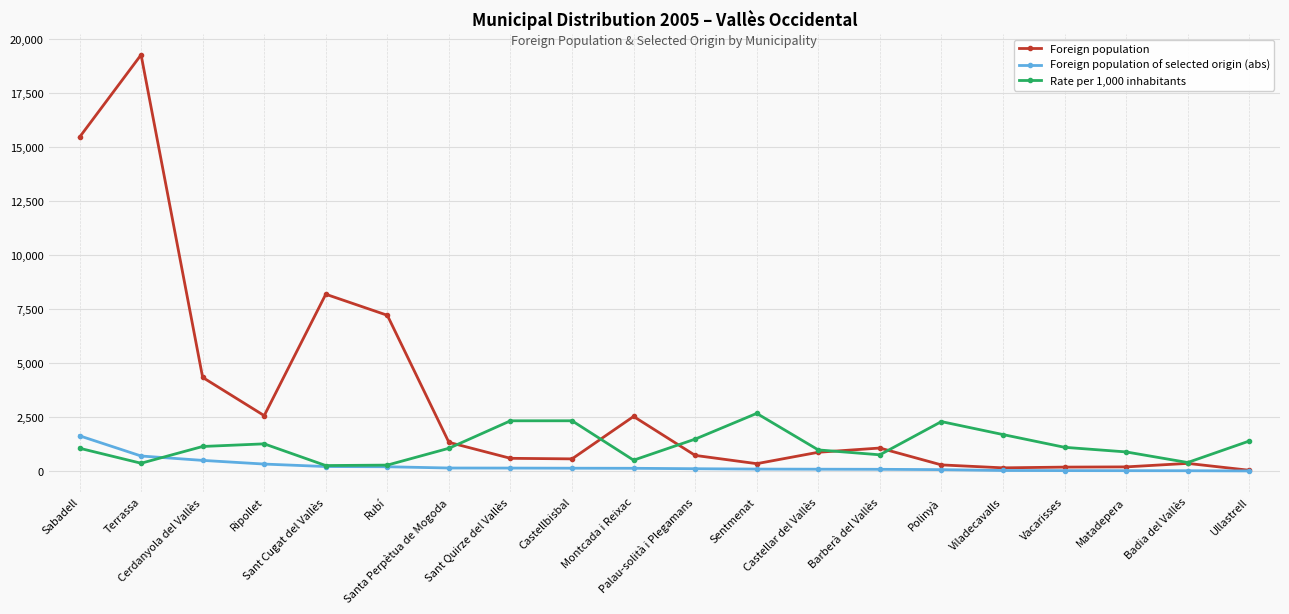

What is the greatest value displayed?

19271